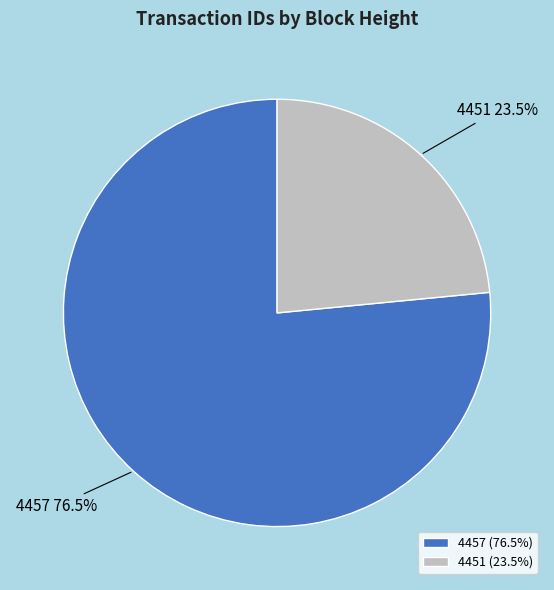

Between 4451 and 4457, which is larger?

4457